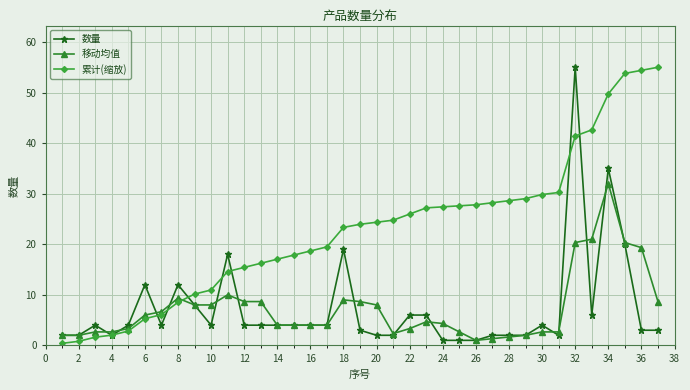

Which series has the largest total across all categories?

累计(缩放)